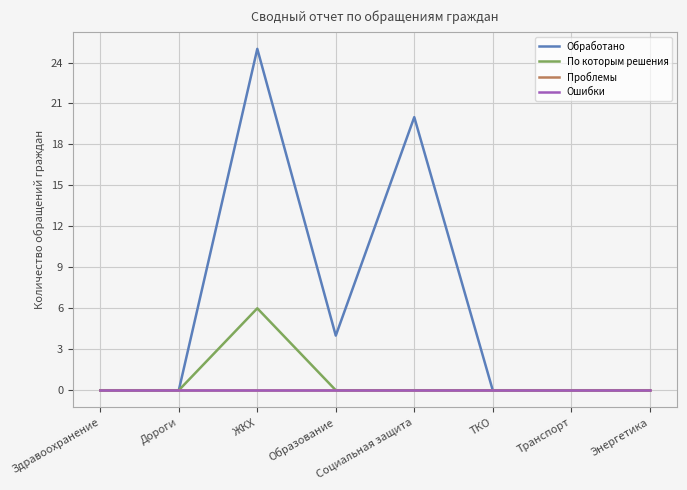

The value of Проблемы at Дороги is 0. True or false?

True